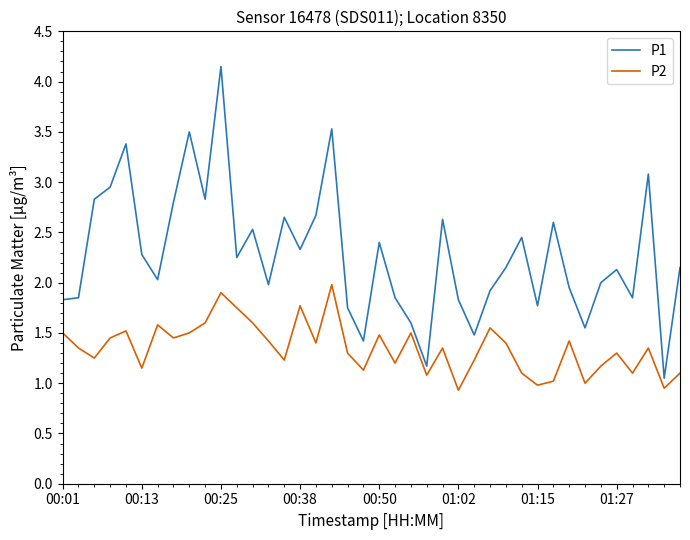

Which series has the largest total across all categories?

P1